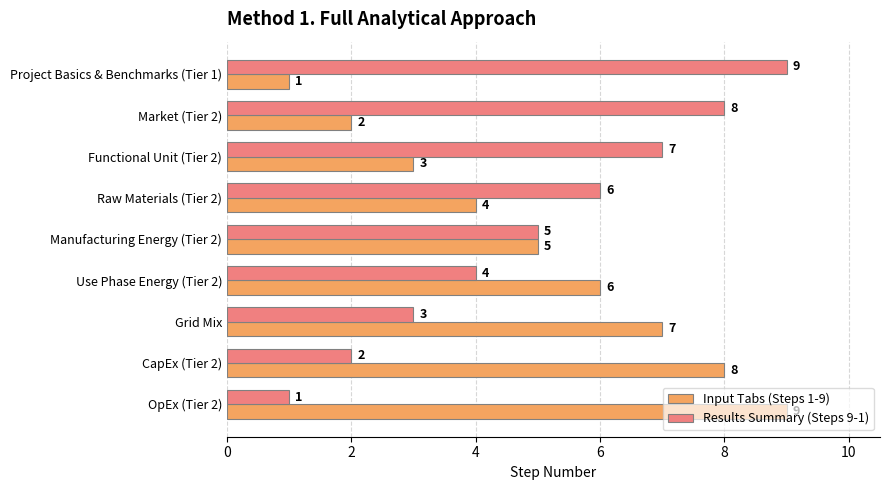

What is the difference between the maximum and second lowest values in the Results Summary (Steps 9-1) series?

7